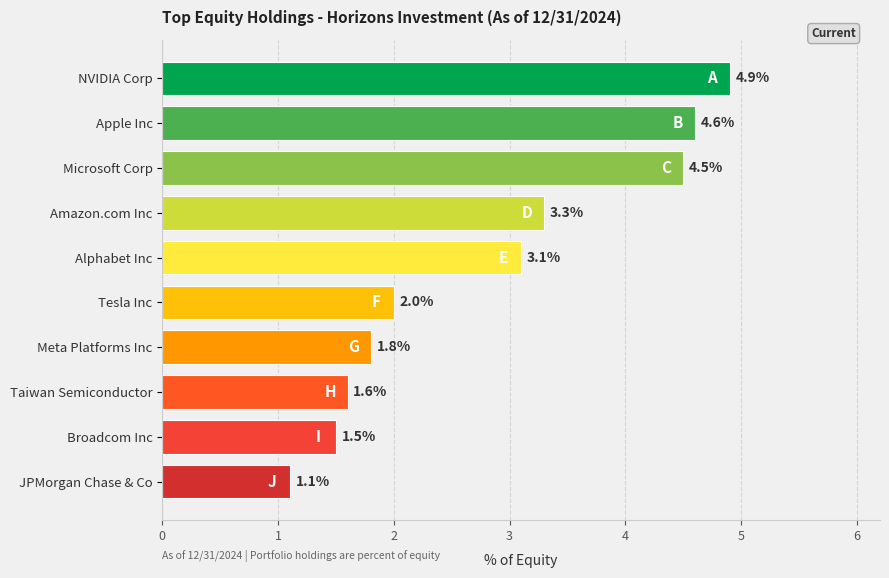

What is the difference between the second highest and second lowest values?

3.1